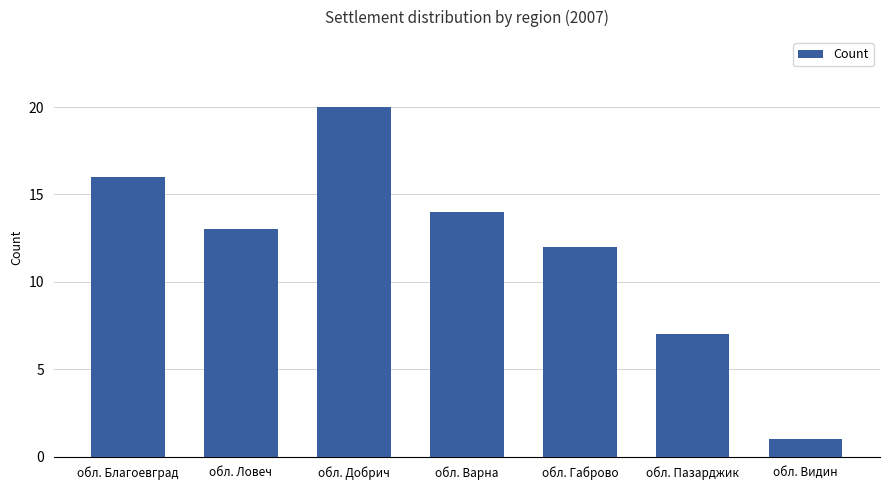

Are the bars horizontal?

No